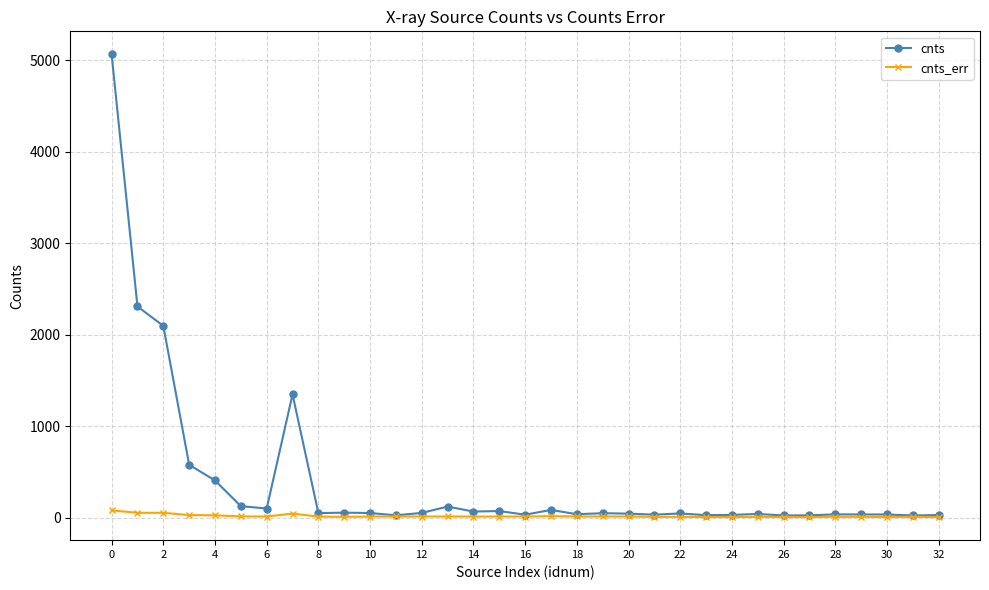

What is the greatest value displayed?

5062.8